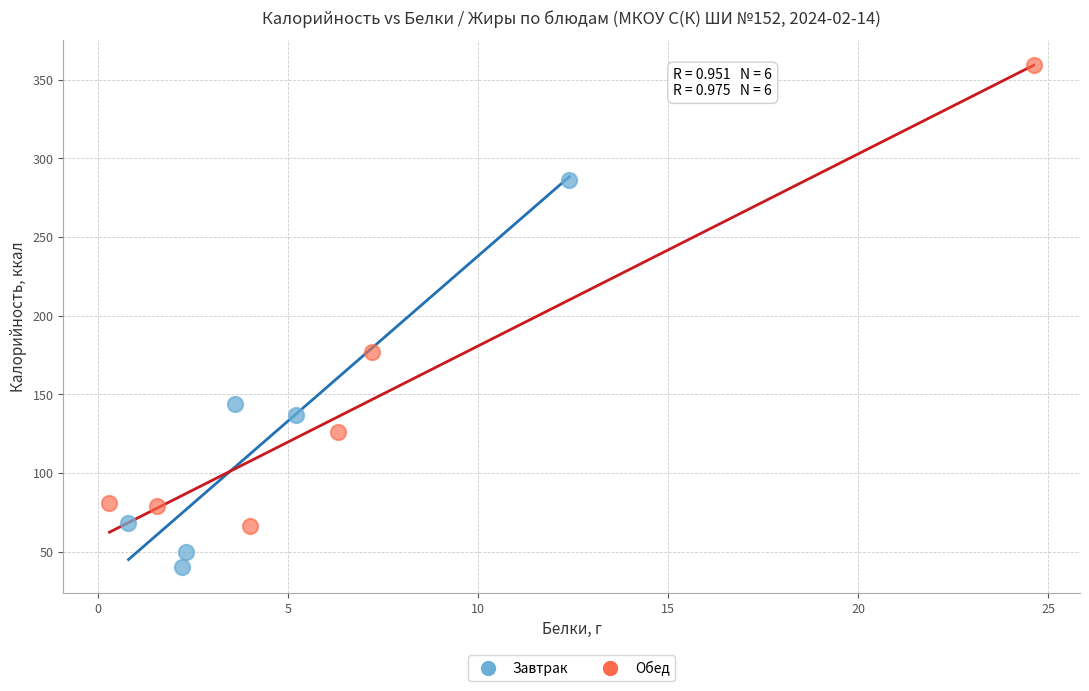

What are all the series names shown in the legend?

Завтрак, Обед